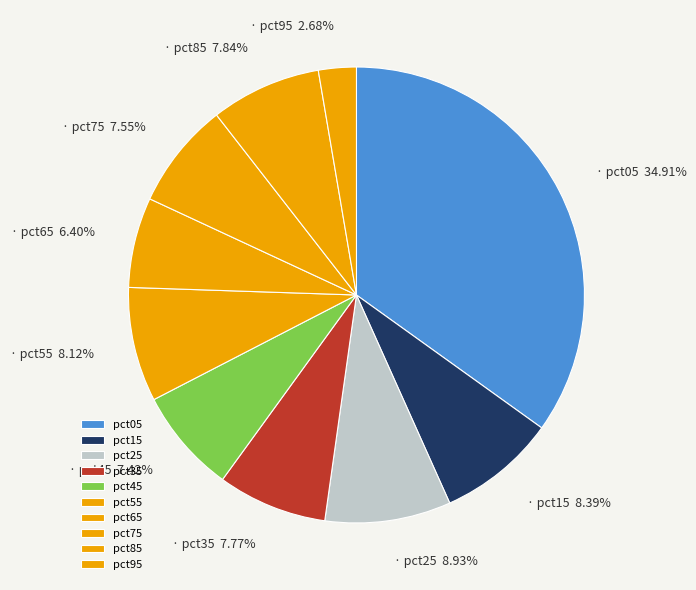

Which category has the smallest portion of the pie?

pct95